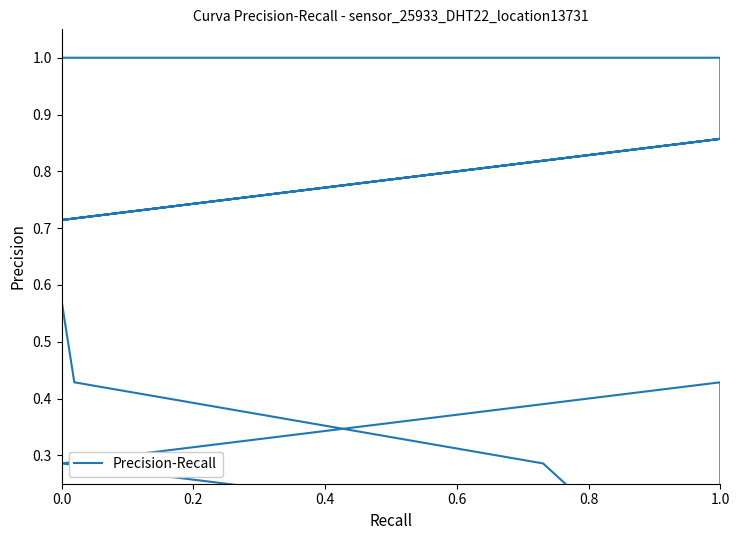

How many values exceed 0?

30